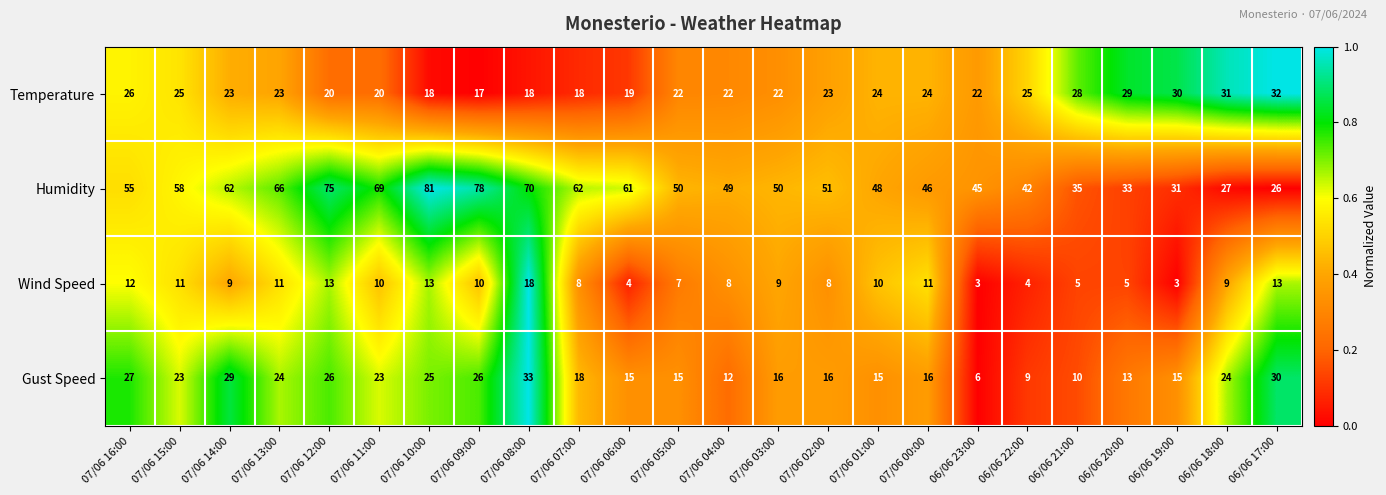

Which series has the largest total across all categories?

Humidity